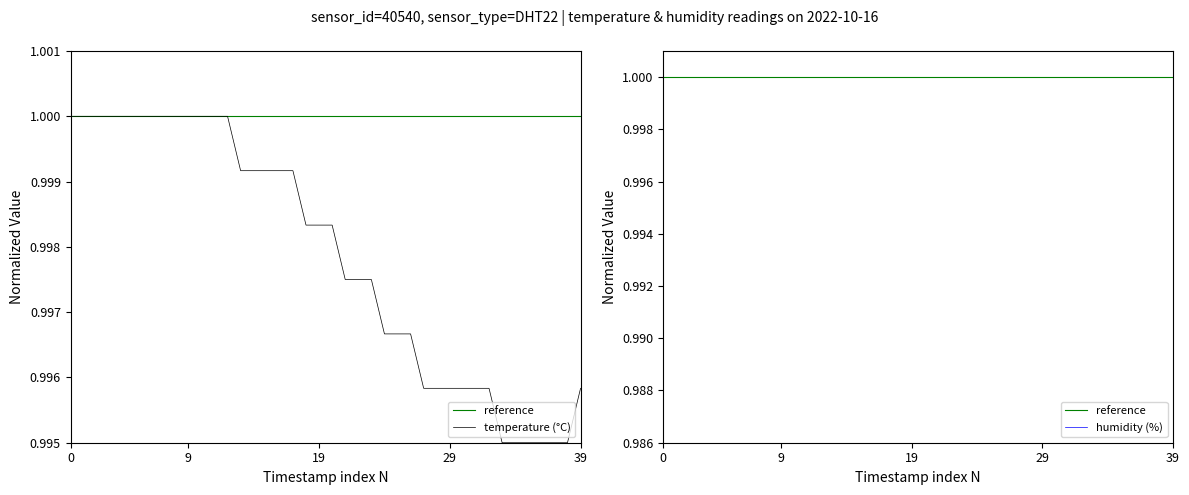

Which category has the lowest value in the temperature (°C) series?

33